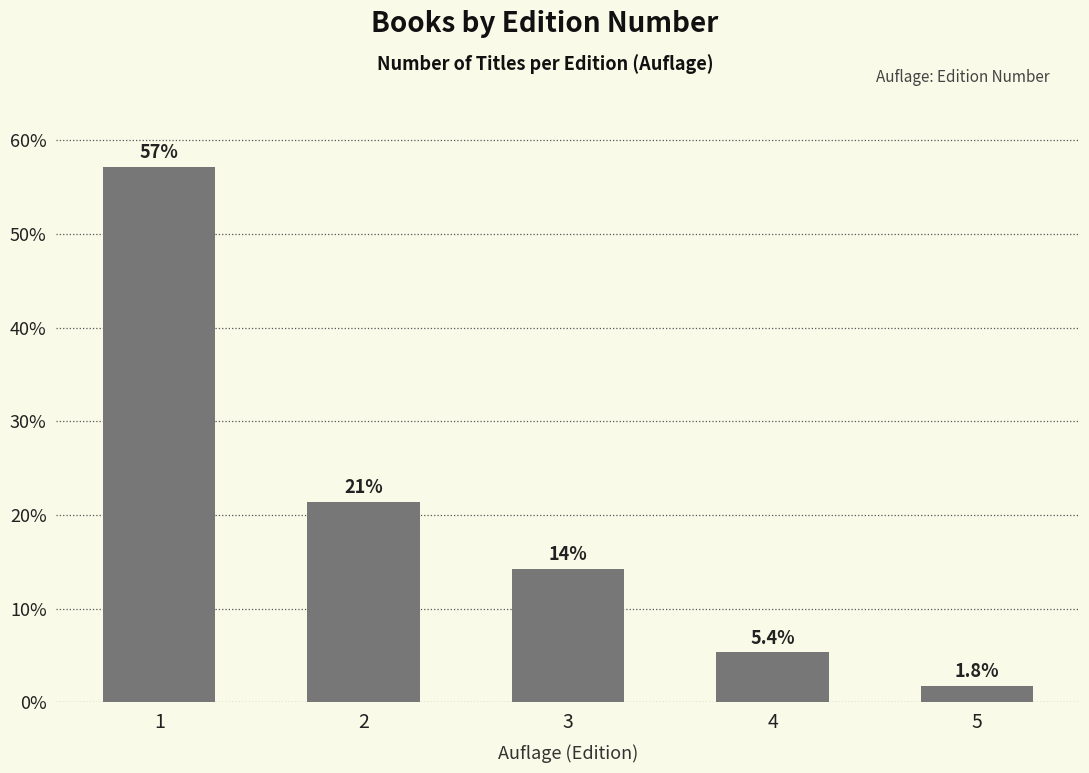

Does the chart contain stacked bars?

No